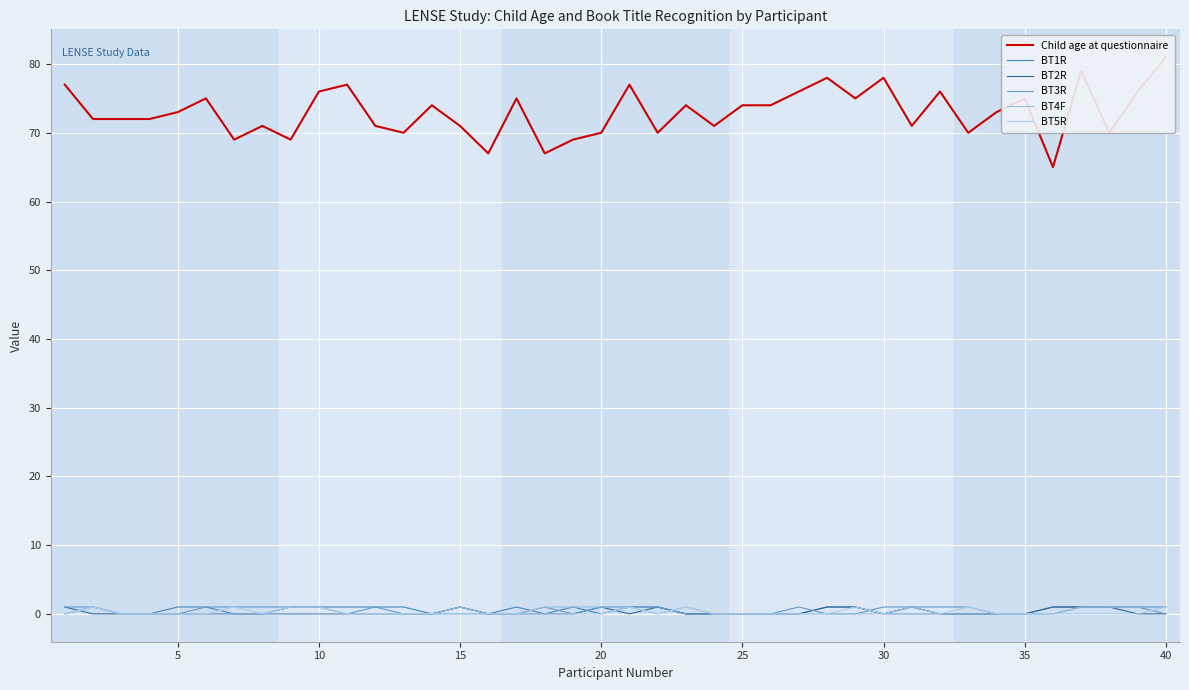

The BT3R series shows 0 at 25. True or false?

True